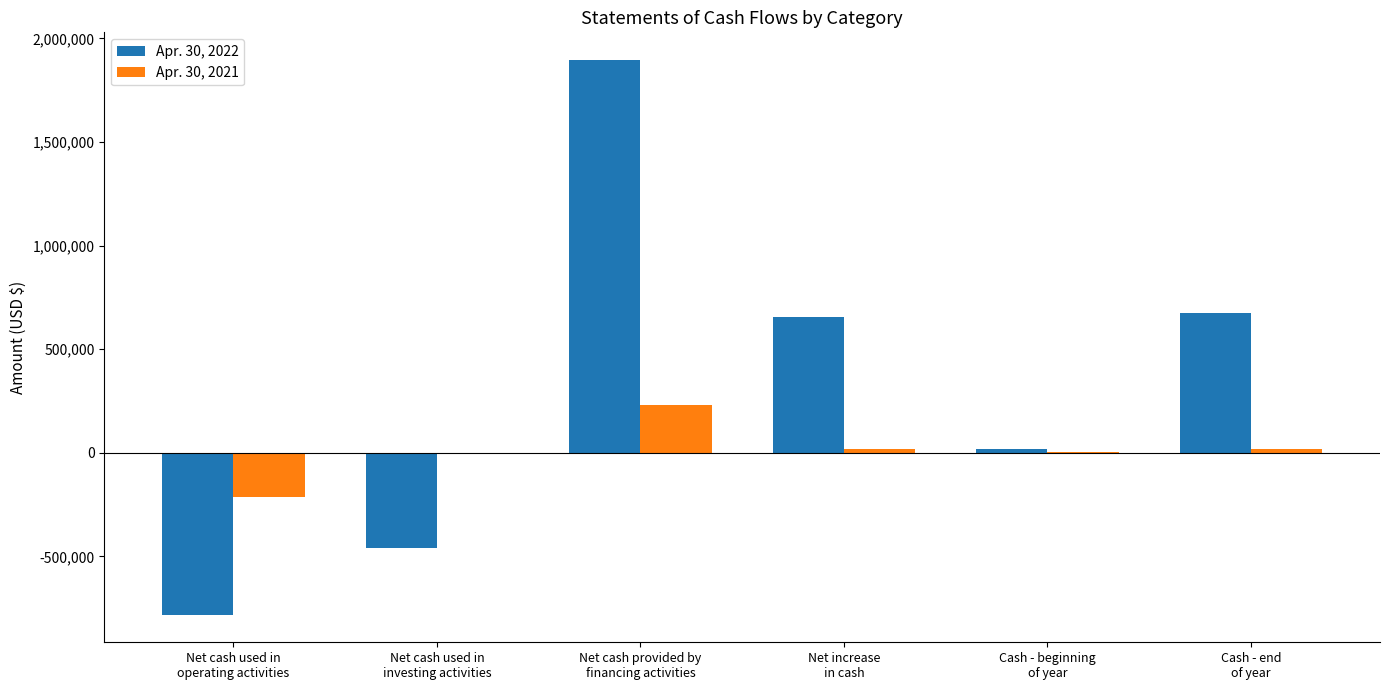

Which series has the largest total across all categories?

Apr. 30, 2022